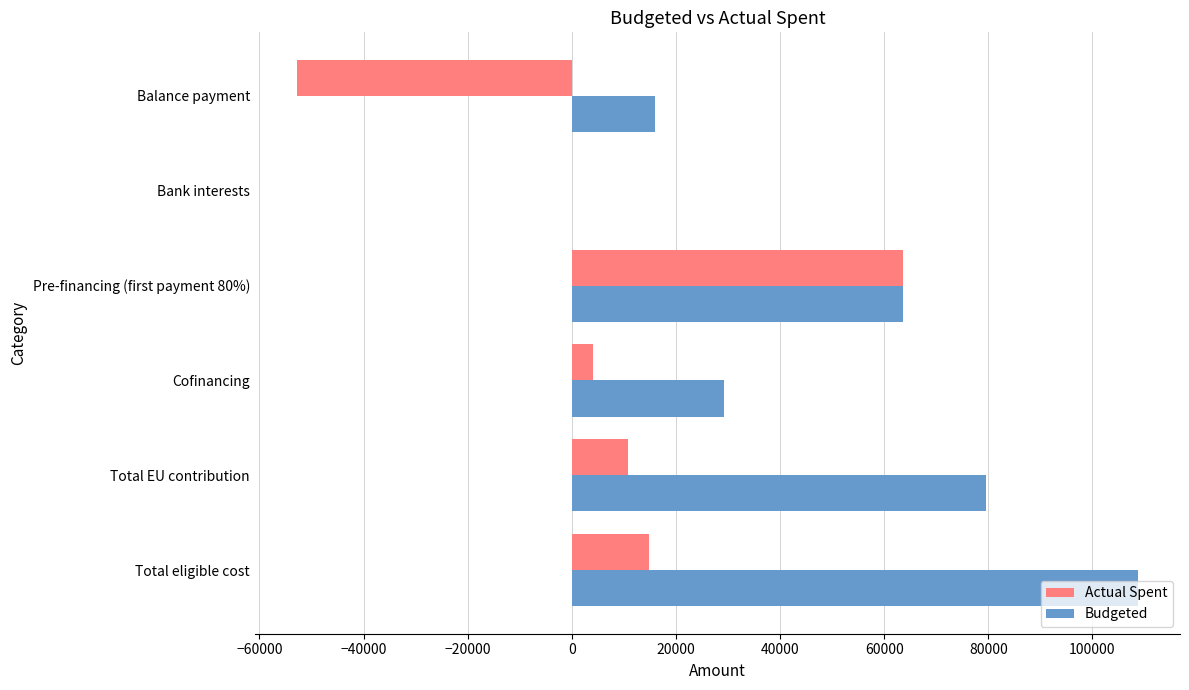

What is the highest value of the Actual Spent series?

63663.2